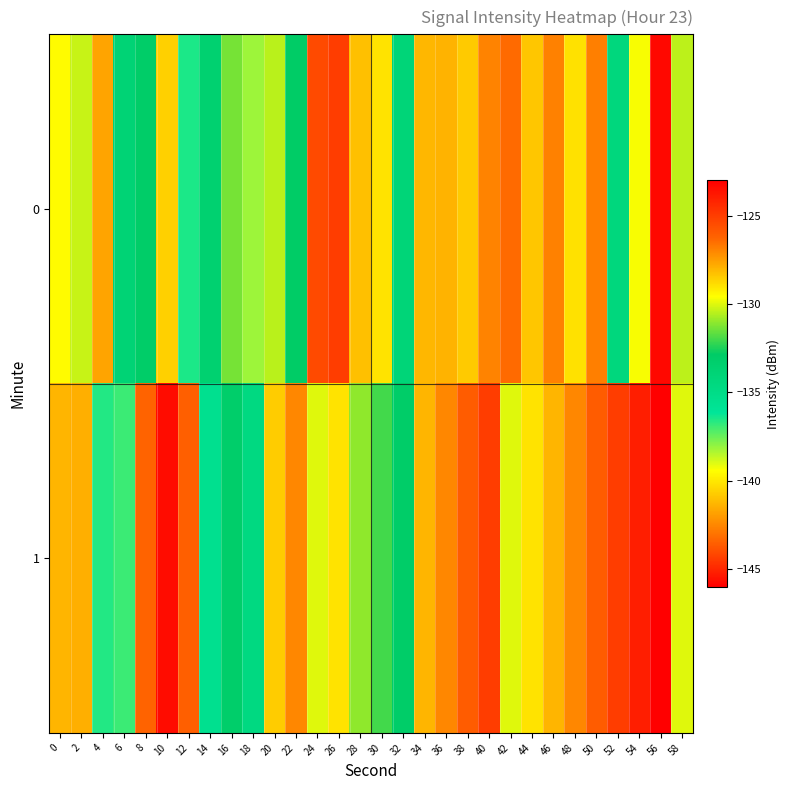

What is the difference between the highest and lowest values at 22?

5.9